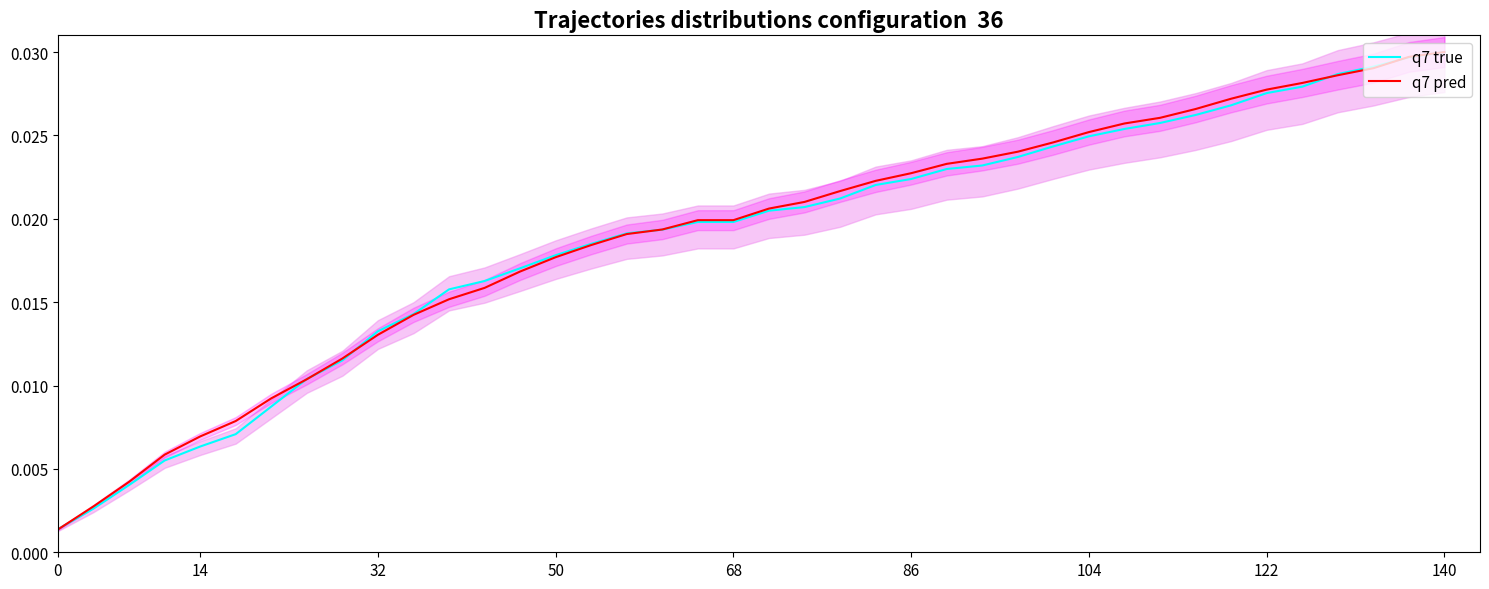

How many times do q7 true and q7 pred cross each other?

7